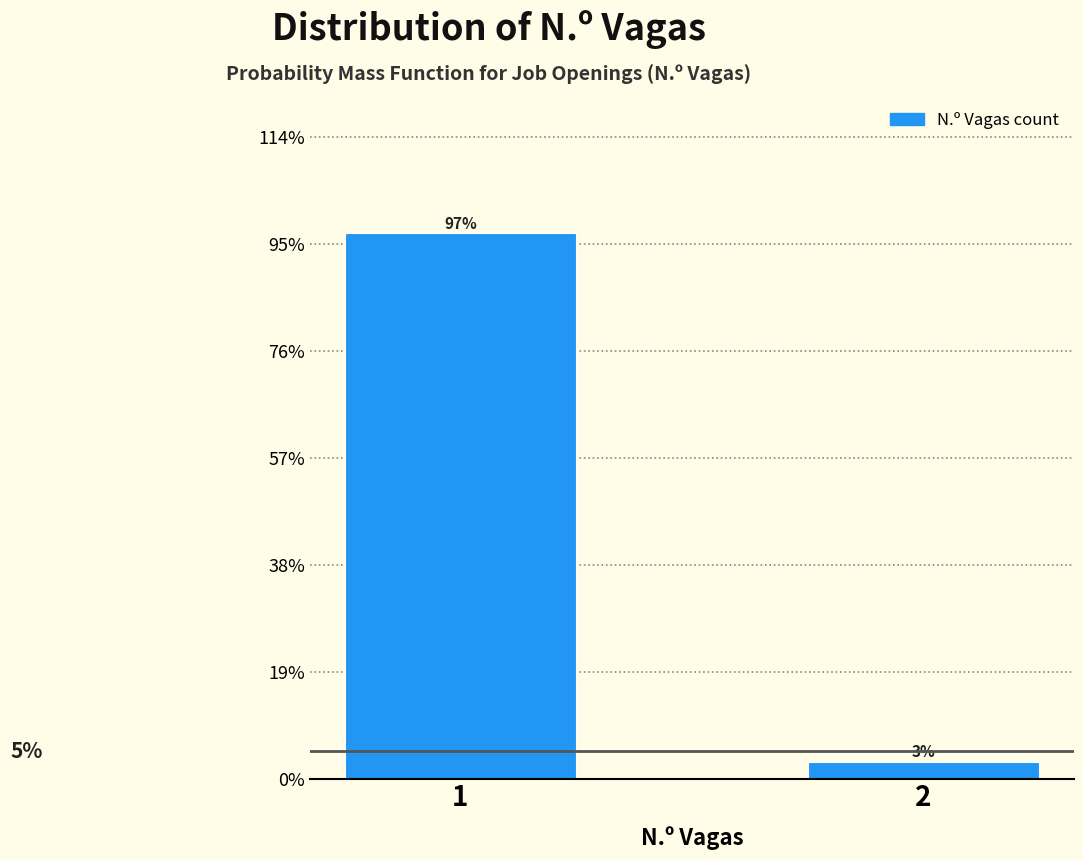

What is the value of the 1st bar from the left?

96.9